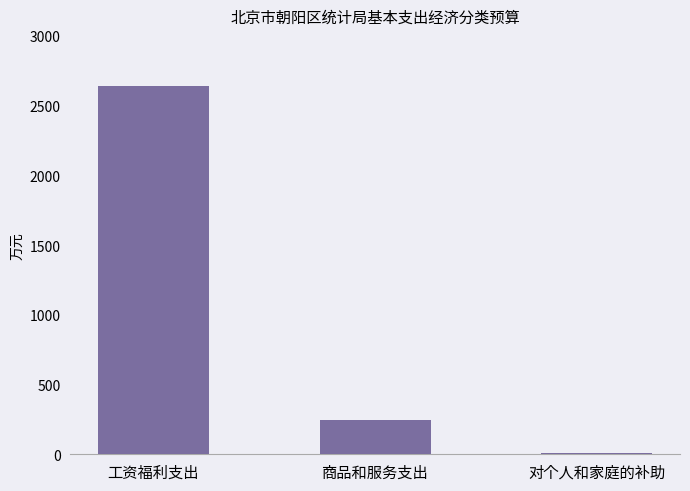

What is the difference between the maximum and second lowest values?

2396.4